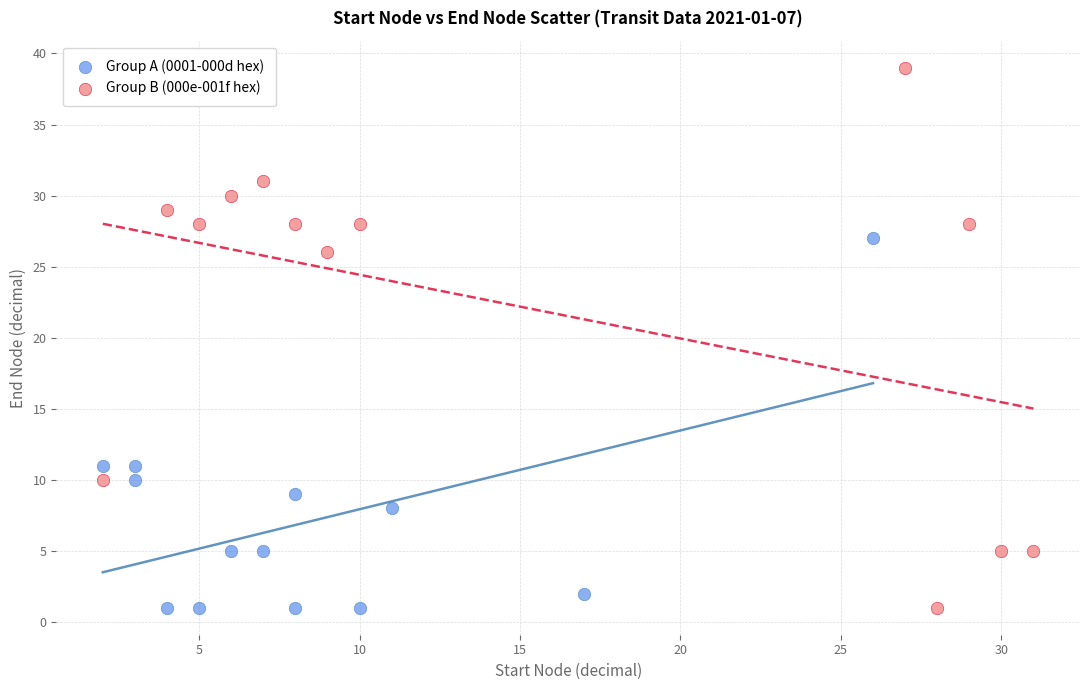

Which series has the largest Y range (max minus min)?

Group B (000e-001f hex)